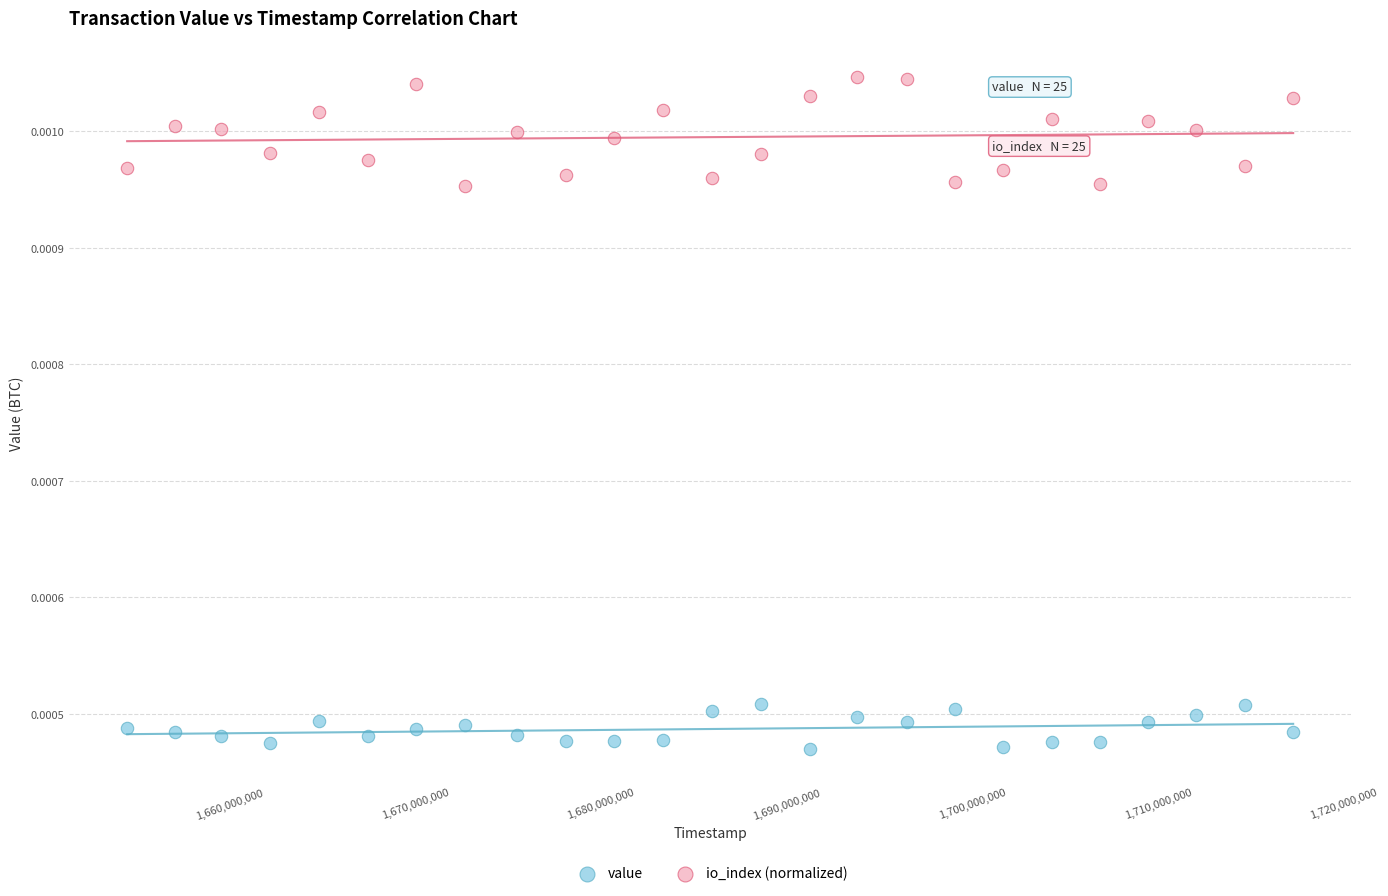

Which series contains the lowest Y value?

value